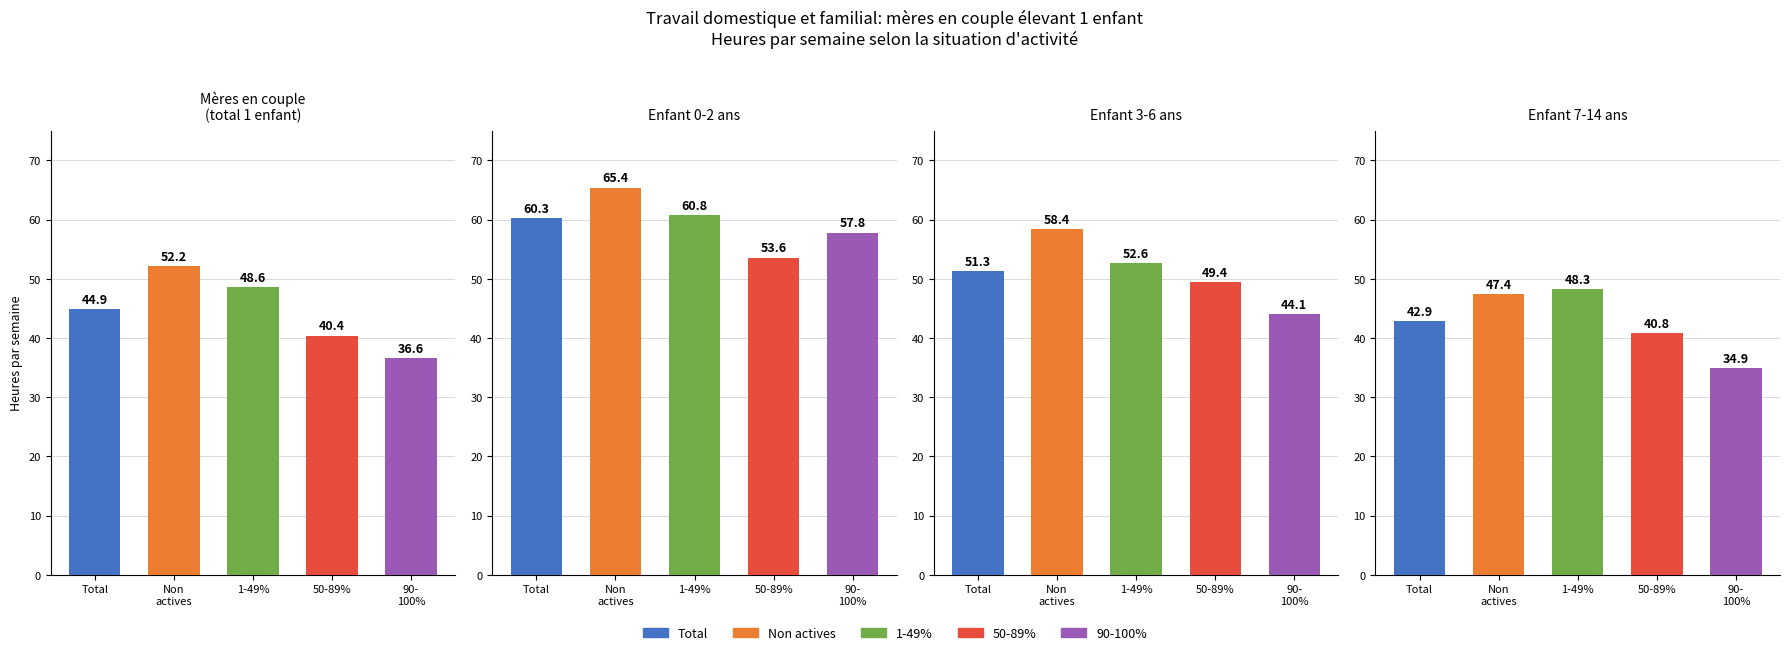

What position from the left is Enfant 7-14 ans?

4